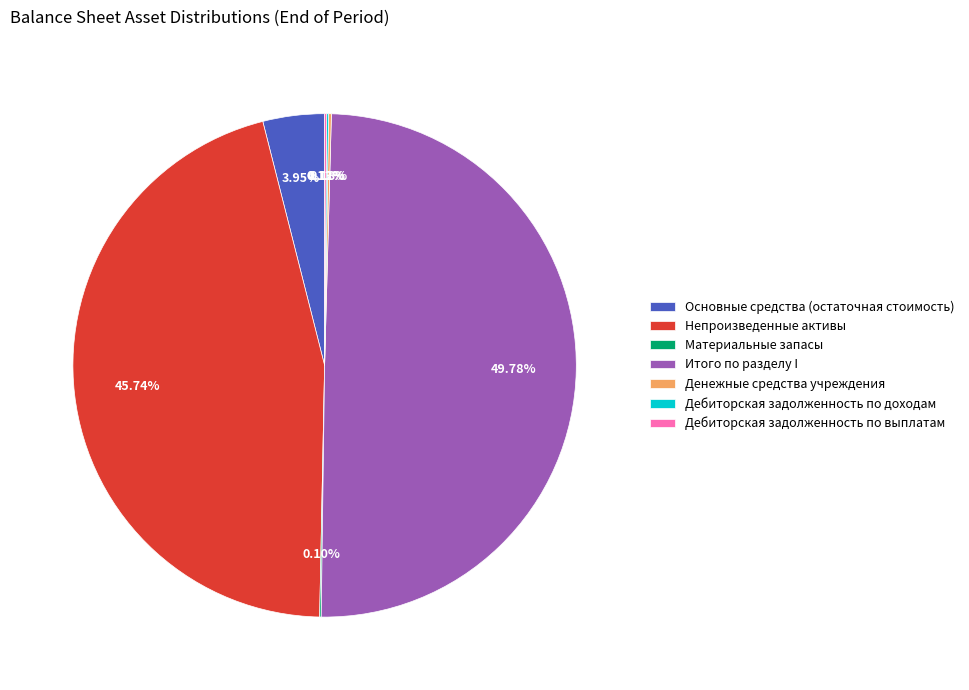

Approximately how many times larger is the value at Итого по разделу I compared to Основные средства (остаточная стоимость)?

12.6